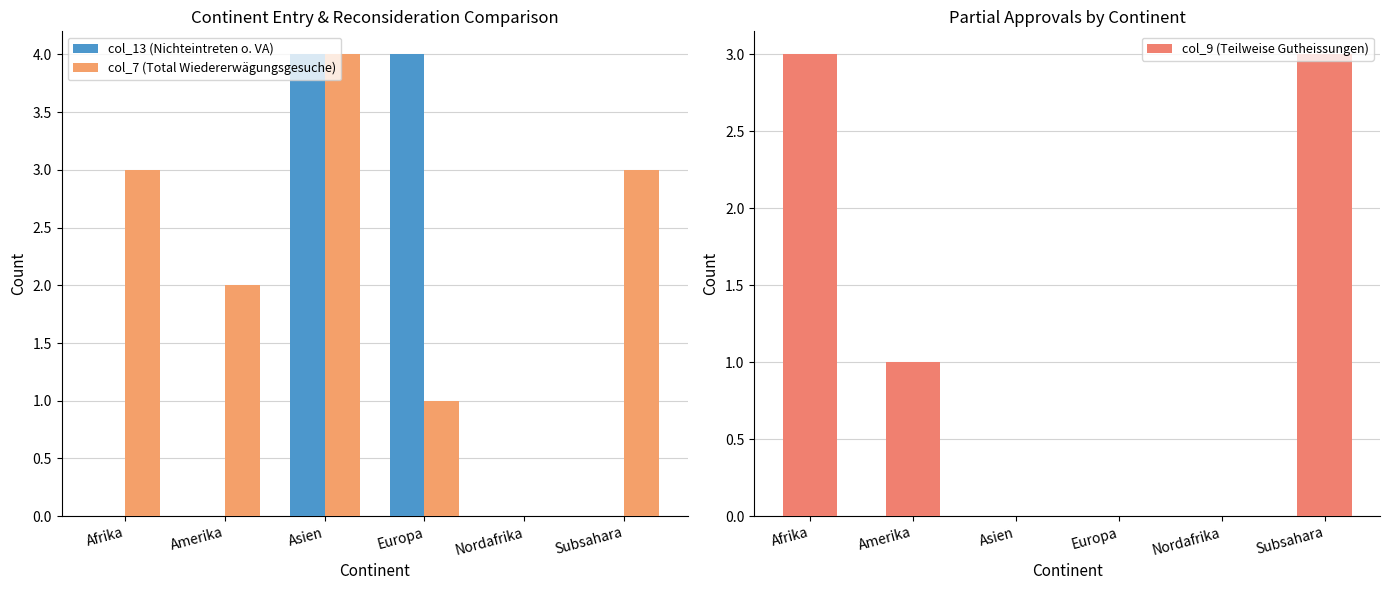

Is the value of col_9 (Teilweise Gutheissungen) at Europa greater than the value of col_7 (Total Wiedererwägungsgesuche) at Nordafrika?

No